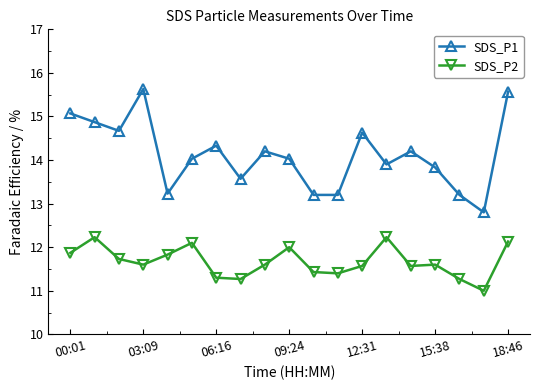

What is the average value of the SDS_P2 series?

11.7